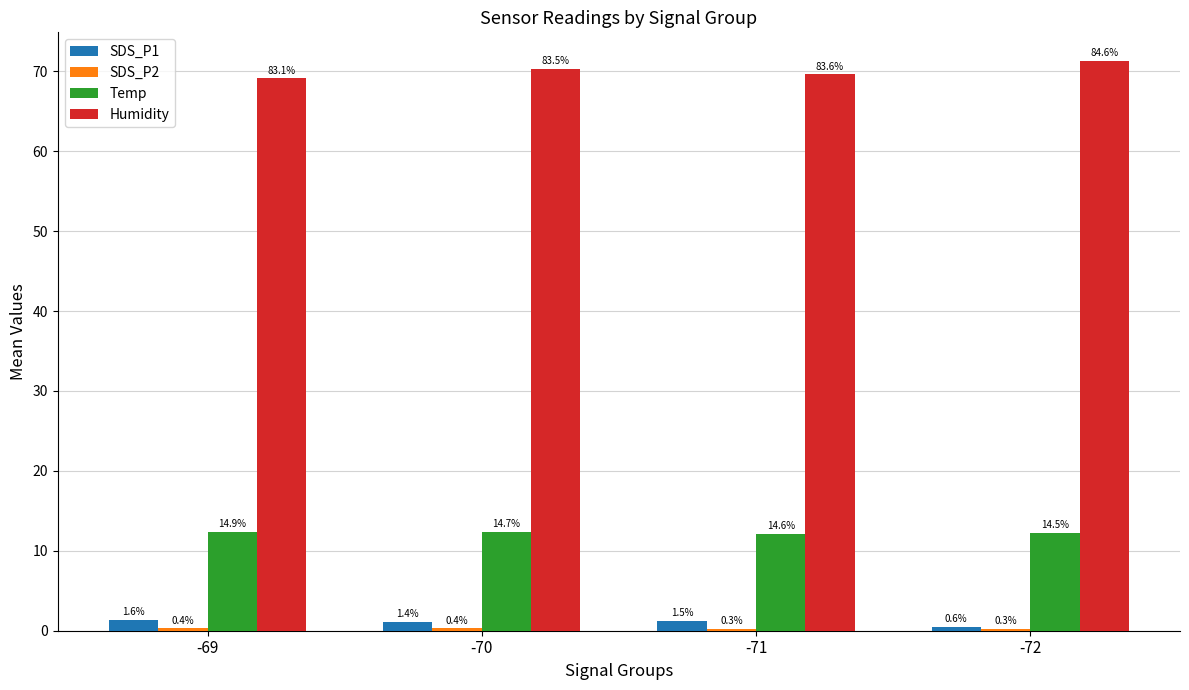

Does the chart contain any negative values?

No